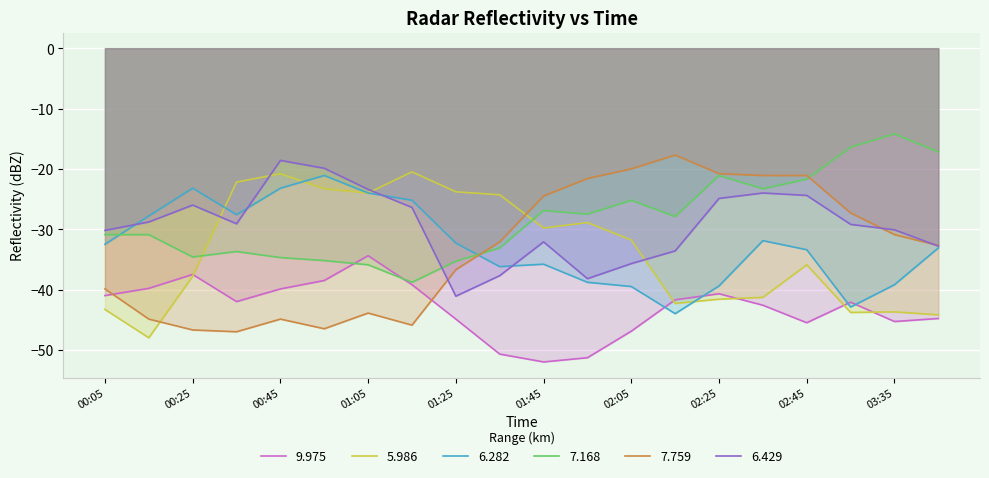

Which series has the widest spread of values?

7.759